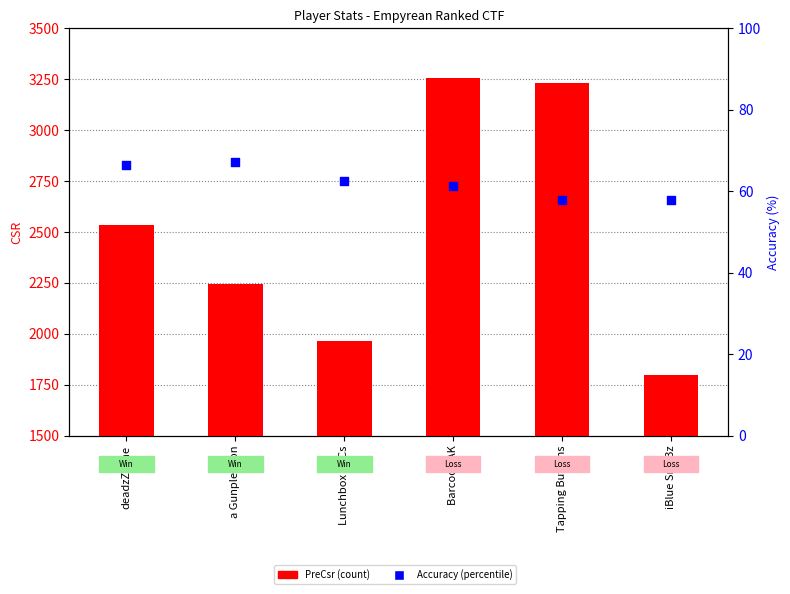

Which series has the largest total across all categories?

PreCsr